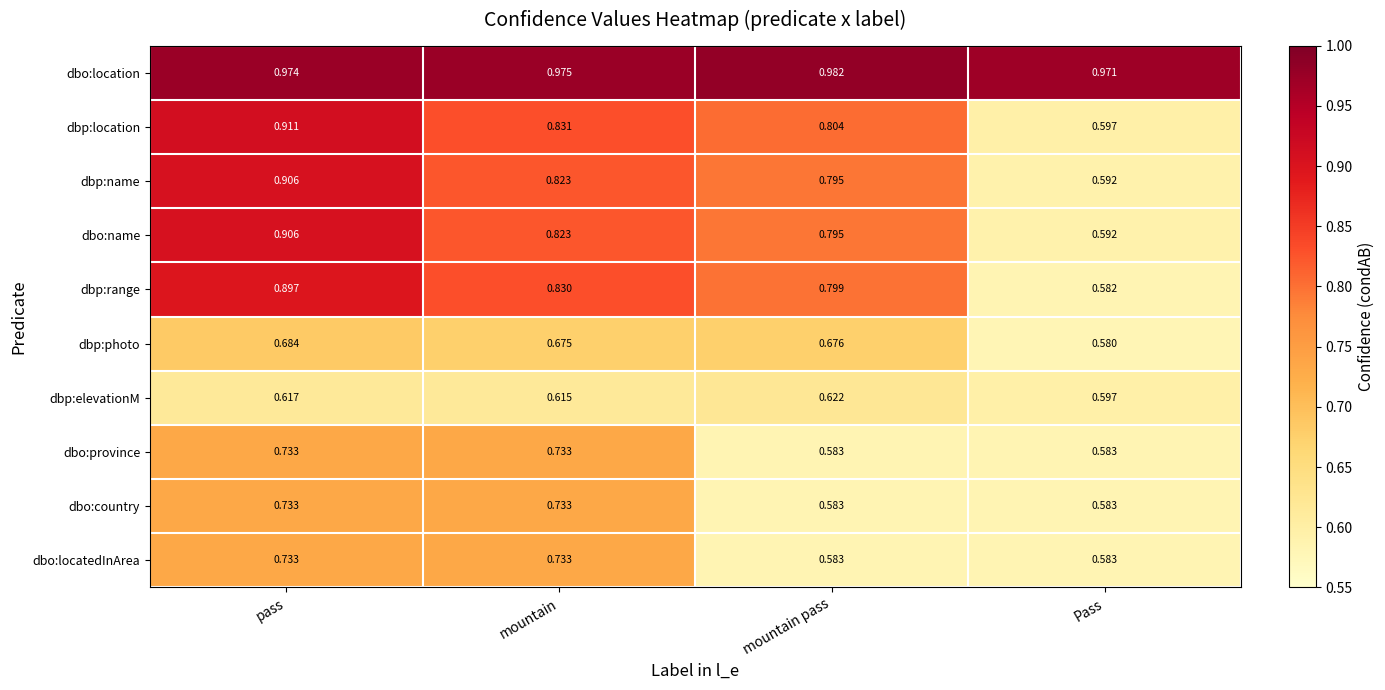

What is the difference between the highest and lowest values at mountain?

0.4